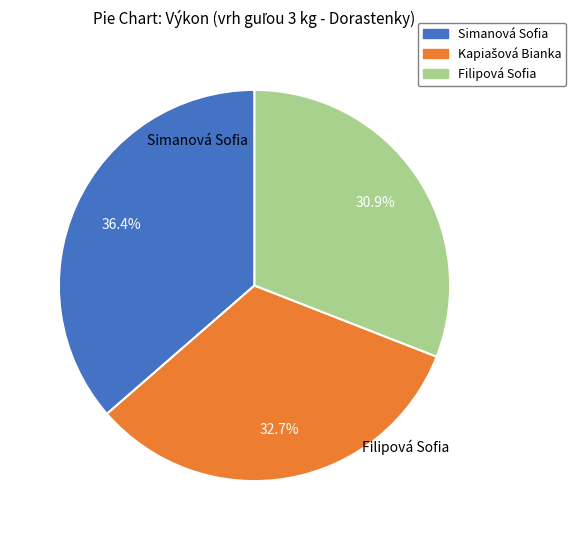

Combined, what portion of the pie is Simanová Sofia and Filipová Sofia?

67.3%